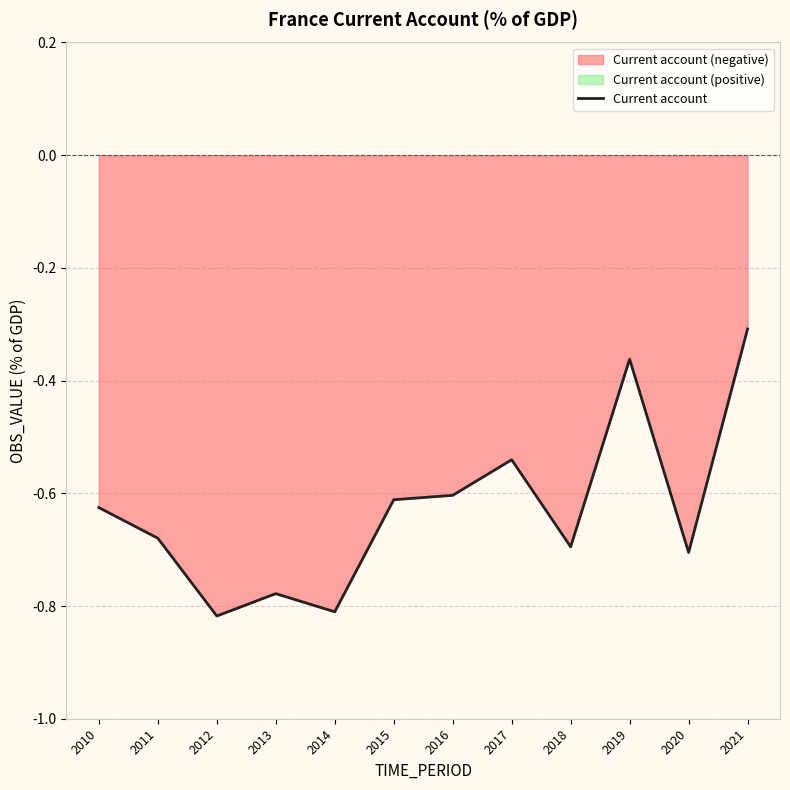

What is the value of the 4th point from the left?

-0.8